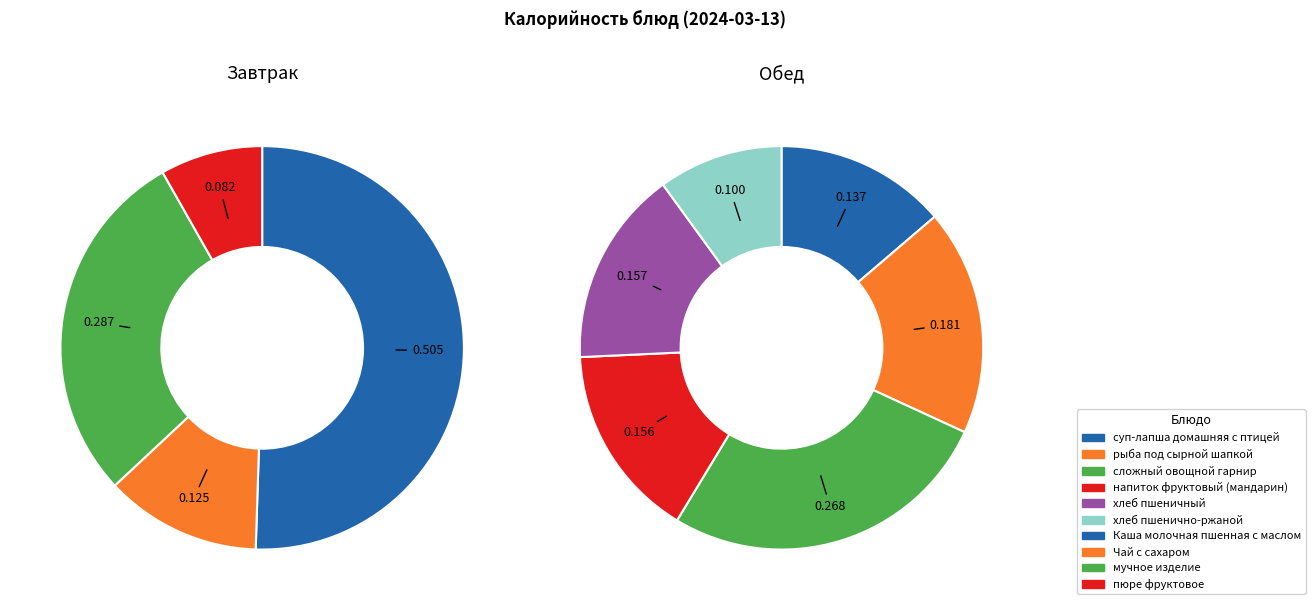

Which category has the biggest portion of the pie?

Каша молочная пшенная с маслом